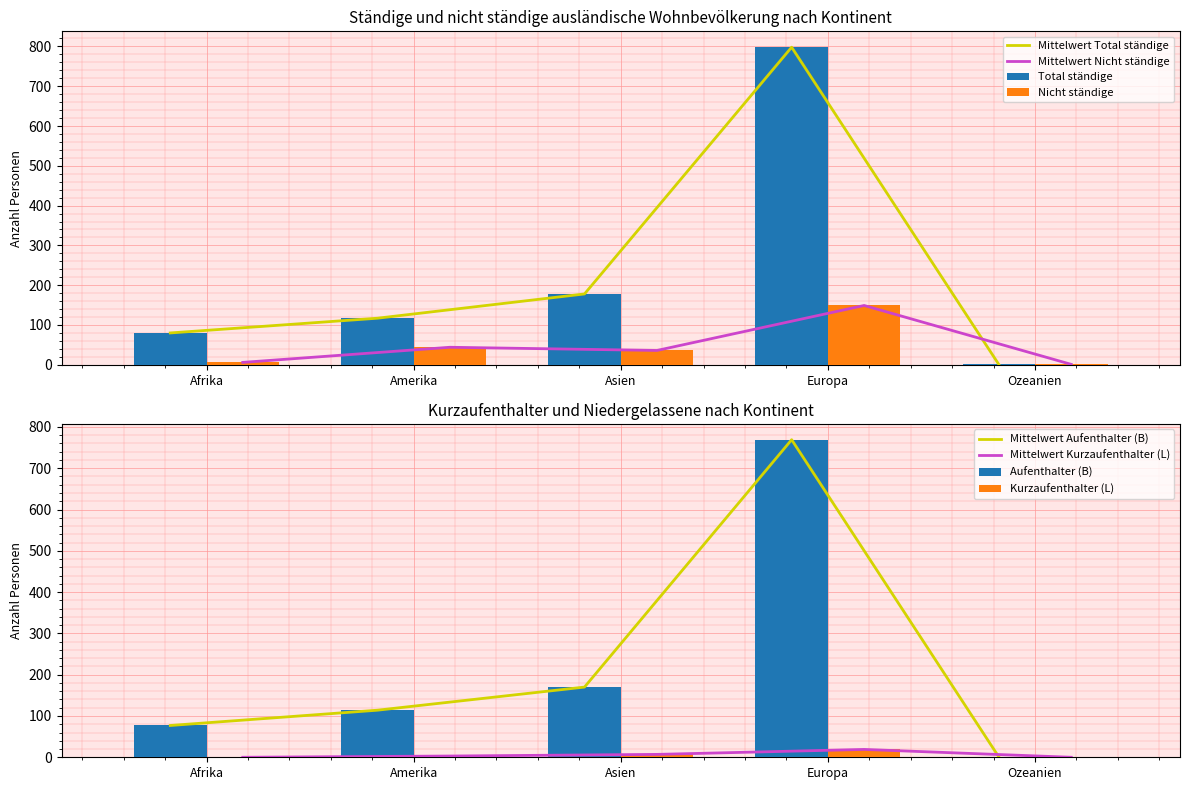

At which category is the sum across all series the highest?

Europa